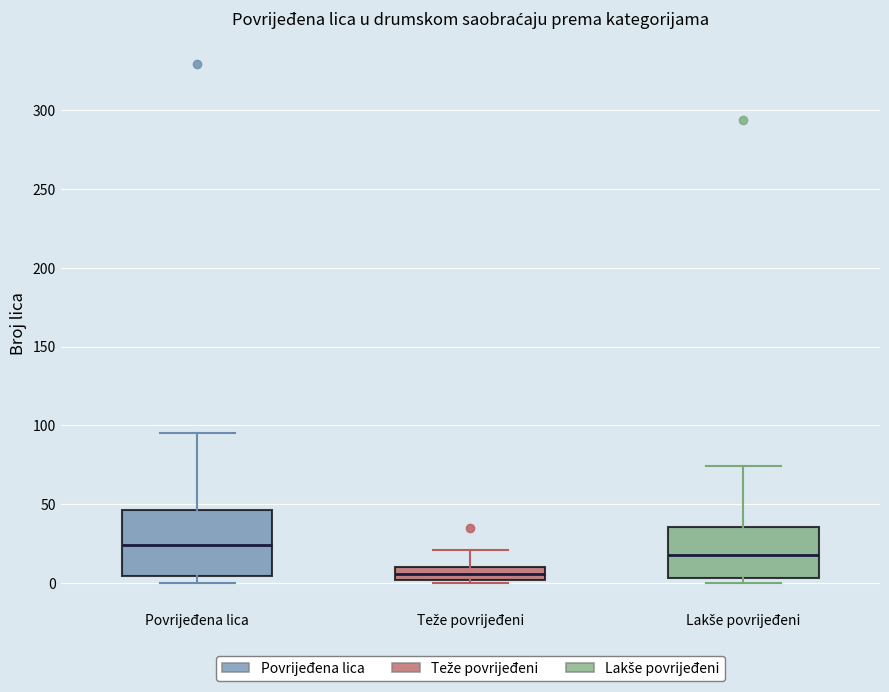

Which box has the lowest median line?

Teže povrijeđeni